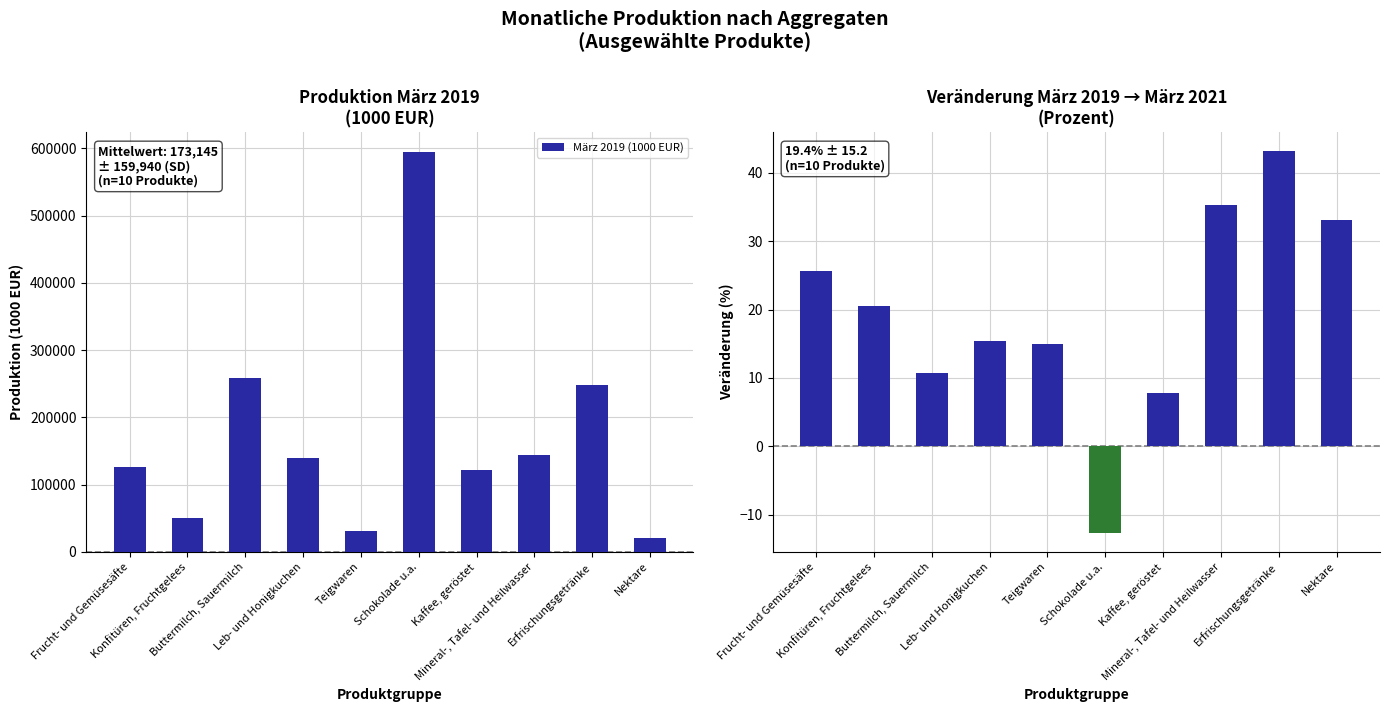

Which category has the lowest value across all series?

Nektare